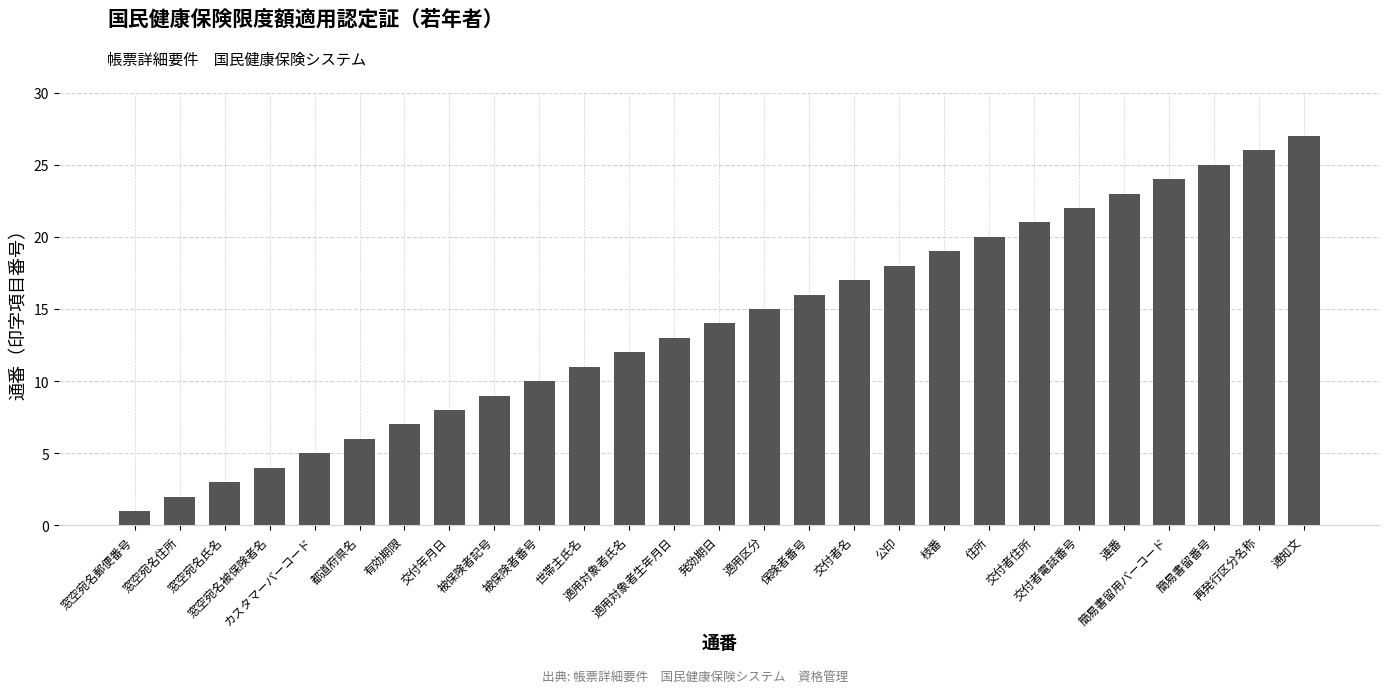

Are the bars horizontal?

No